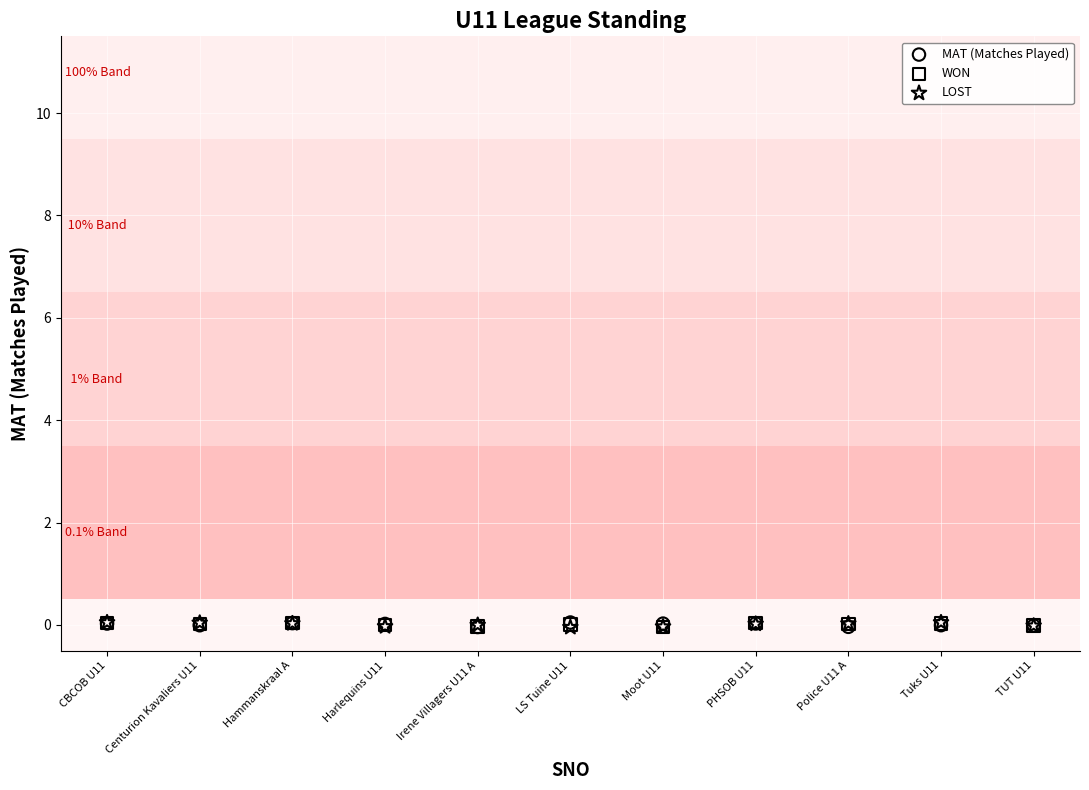

What are all the series names shown in the legend?

MAT (Matches Played), WON, LOST